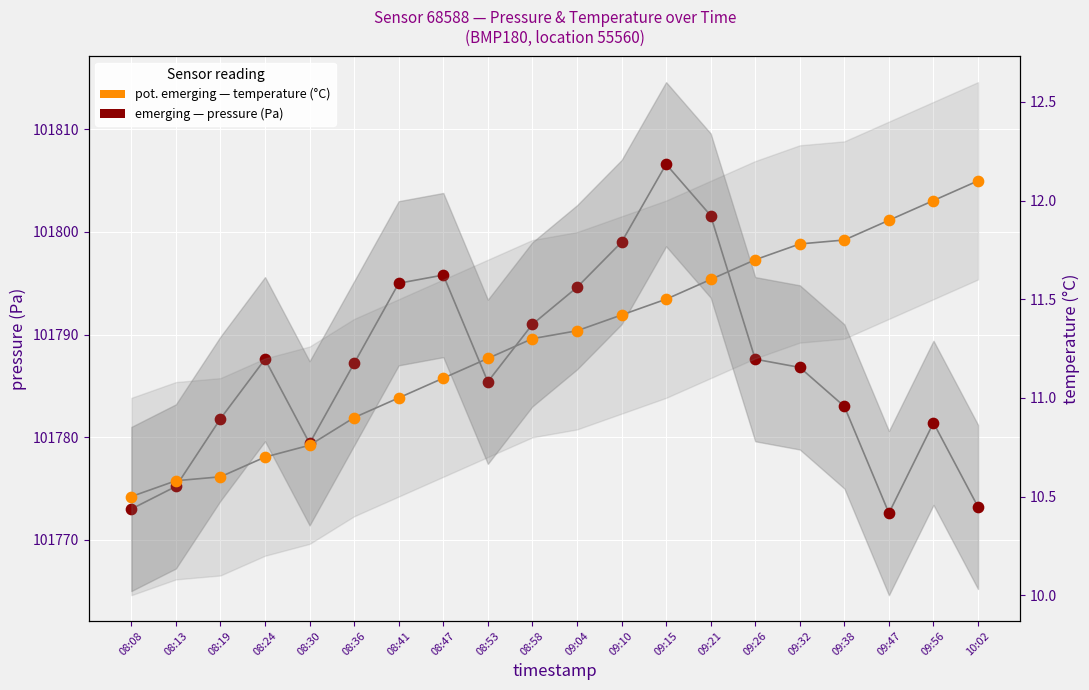

At how many categories does at least one series exceed 18622?

20